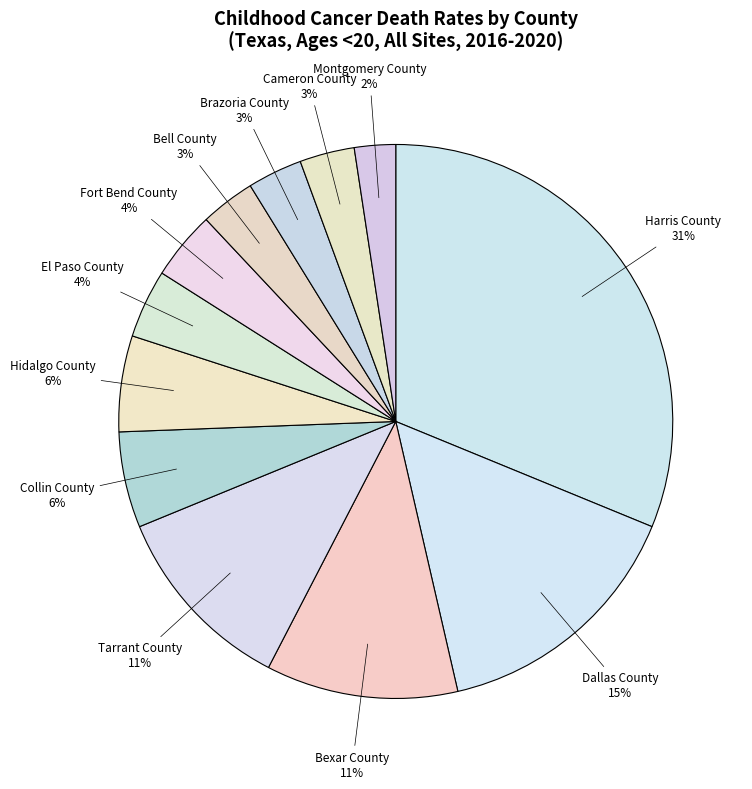

How many segments does this pie chart have?

12